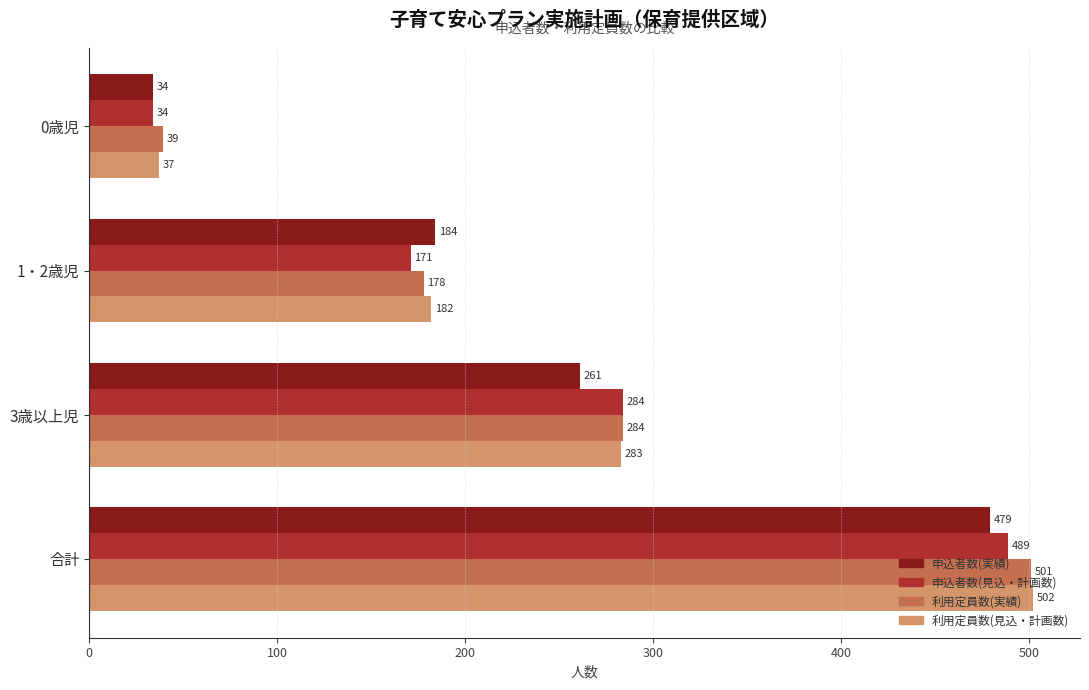

What is the total value across all series at 1・2歳児?

715